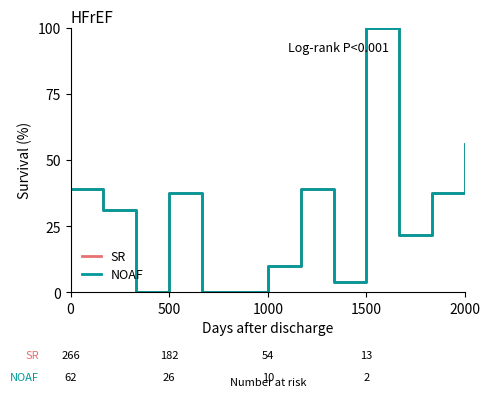

Is this an area chart (filled region under the line)?

No